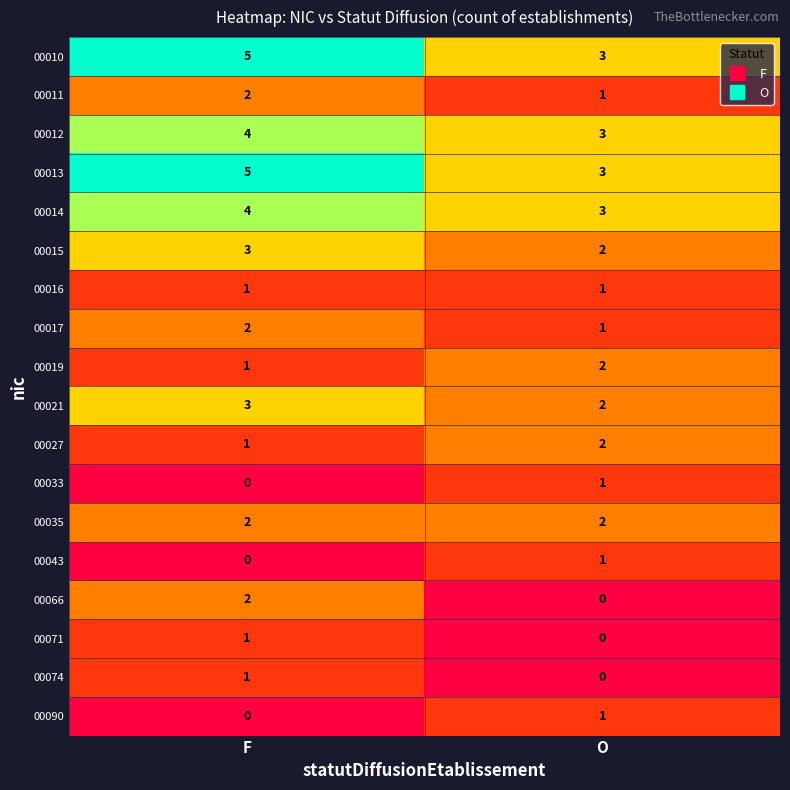

List the labels in order of 00017 value, largest first.

F, O